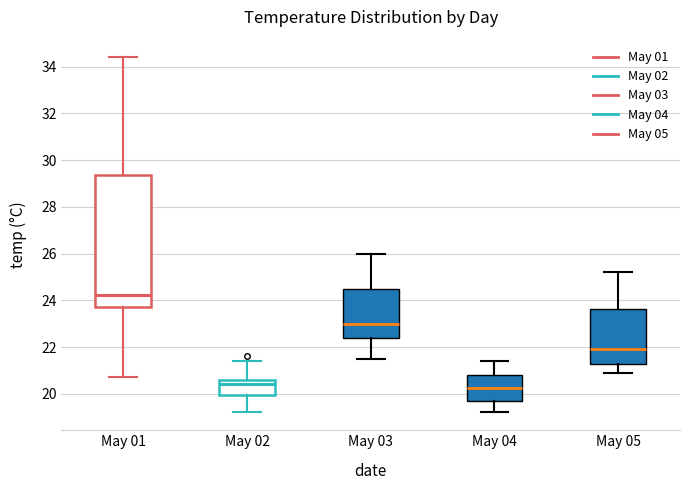

Reading left to right, read every box against the y-axis: the position of its median line, the range the box covers, and the ends of its whiskers. The values are not printed on the chart, so give them approximately, as read against the axis.

May 01: median 24.2, box 23.8 to 29.4, whiskers 20.8 to 34.4
May 02: median 20.4, box 20.0 to 20.6, whiskers 19.2 to 21.4
May 03: median 23.0, box 22.4 to 24.6, whiskers 21.6 to 26.0
May 04: median 20.2, box 19.6 to 20.8, whiskers 19.2 to 21.4
May 05: median 22.0, box 21.2 to 23.6, whiskers 21.0 to 25.2